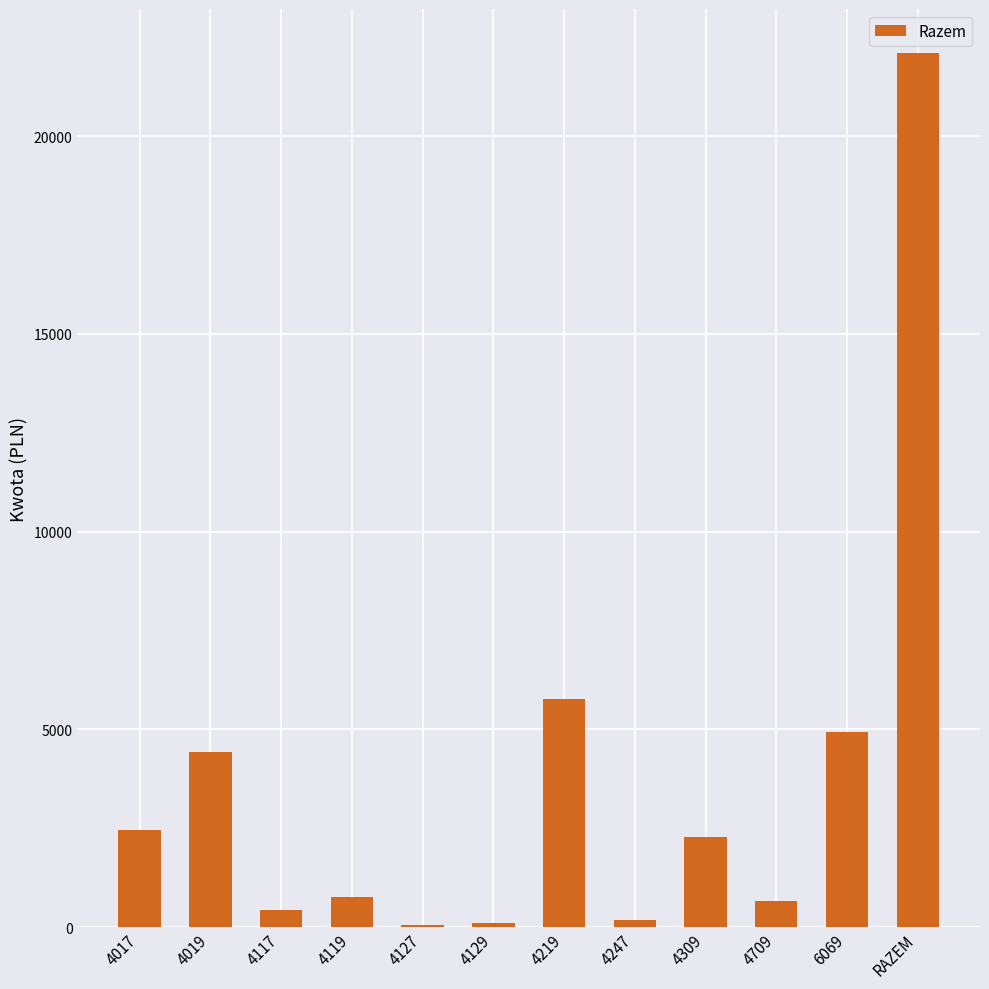

True or false: the data shows 2292.6 at 4219.

False